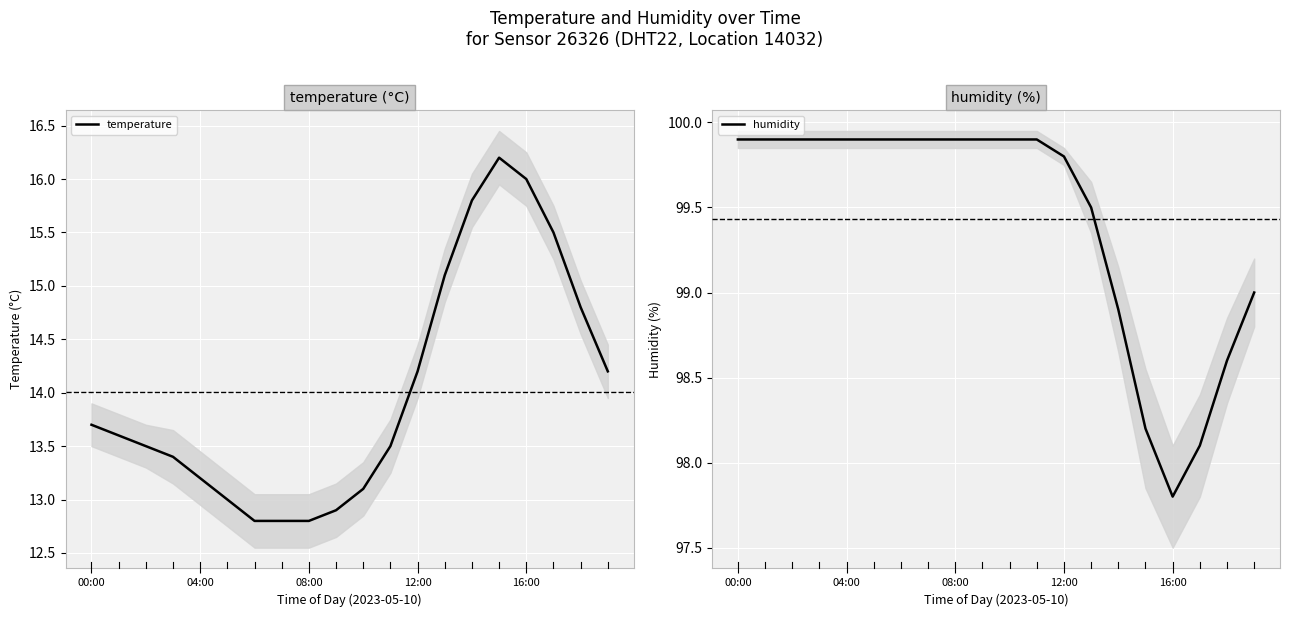

What is the highest value of the humidity series?

99.9